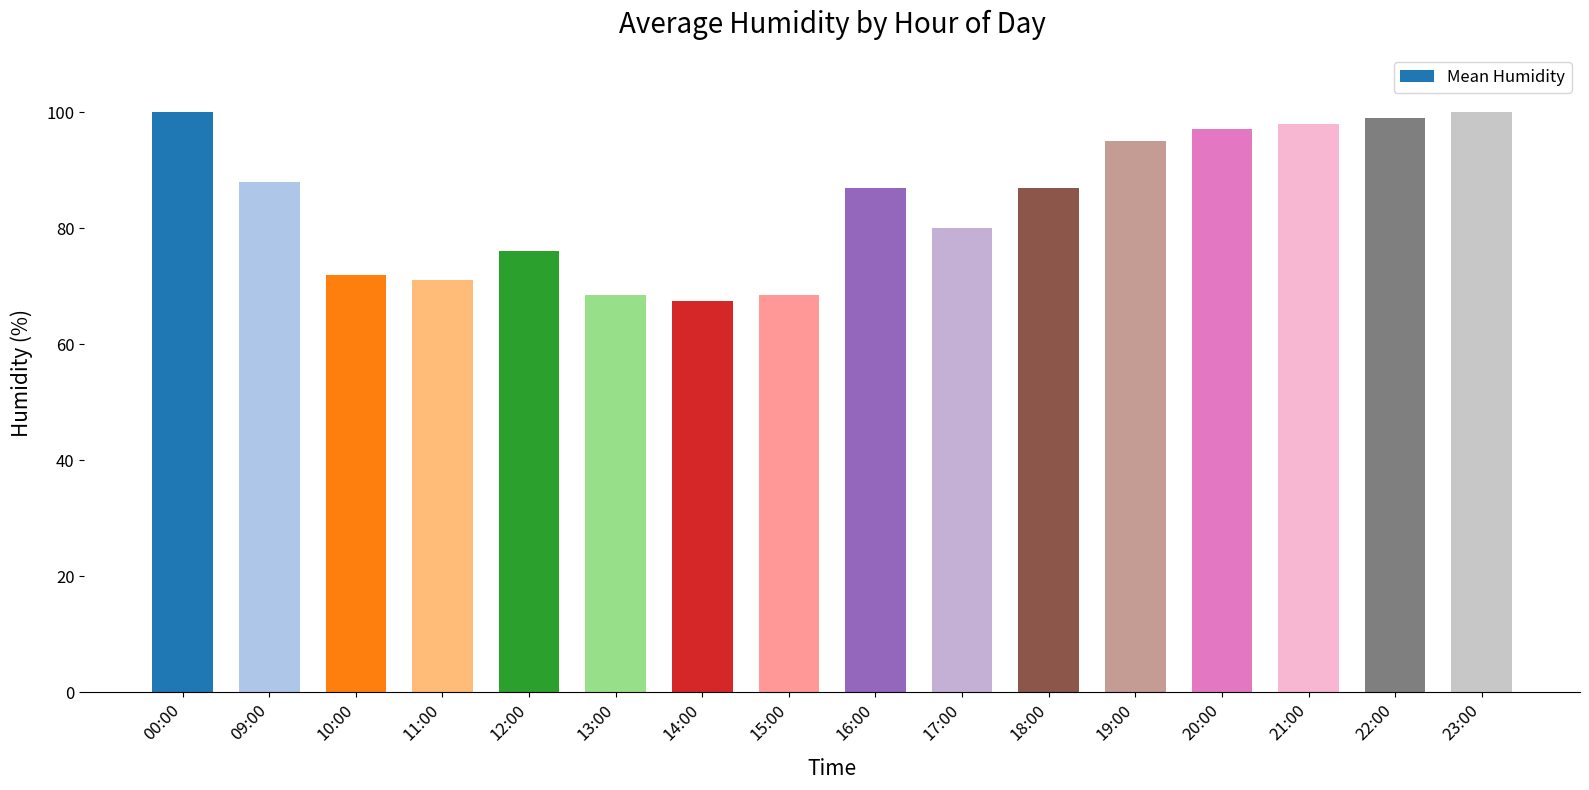

At which label is the value closest to 83?

17:00